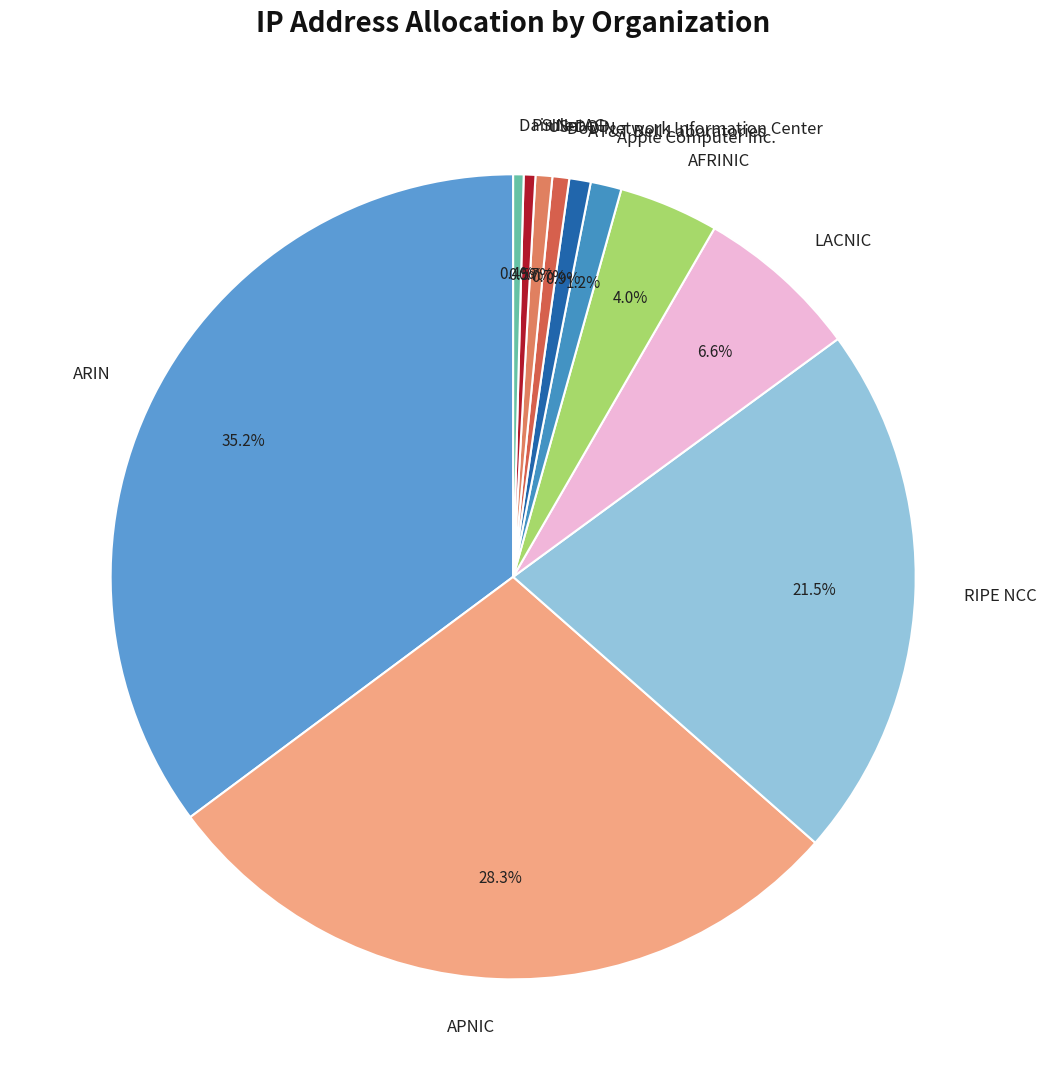

Combined, what portion of the pie is US-DOD and APNIC?

29.0%